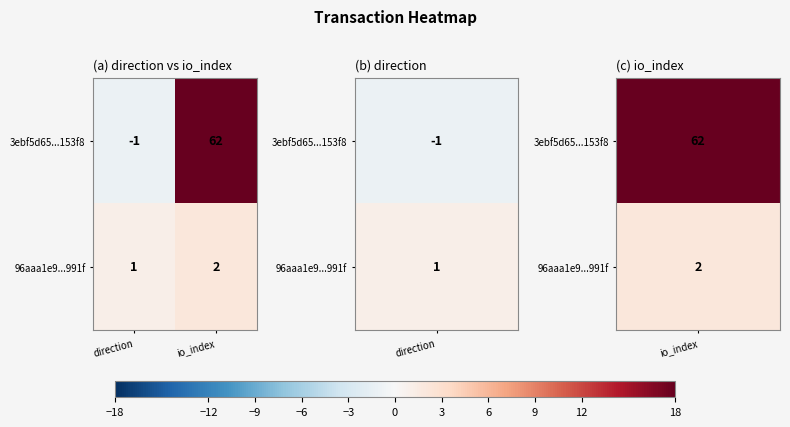

What is the greatest value displayed?

62